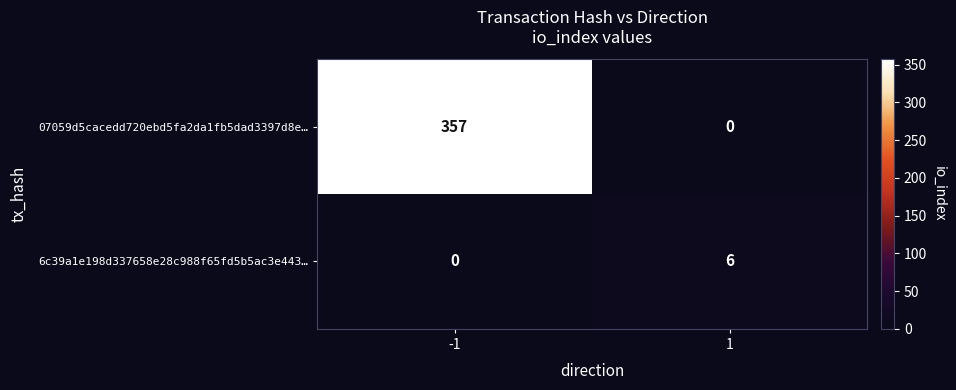

What is the sum of the 07059d5cacedd720ebd5fa2da1fb5dad3397d8e… values at -1 and 1?

357